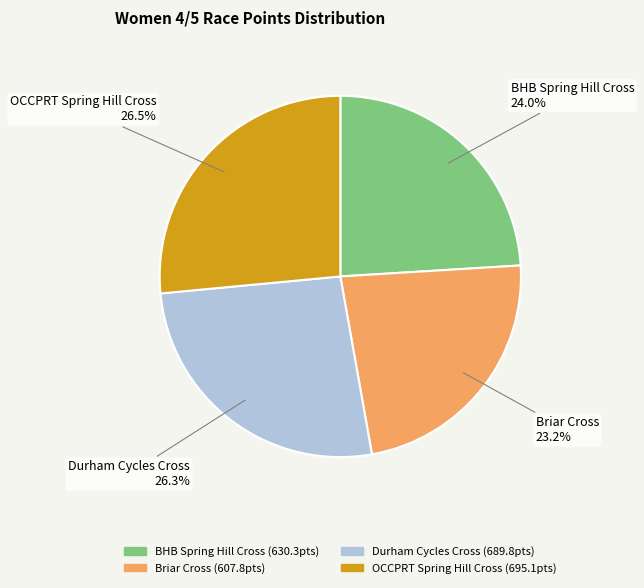

What is the total percentage of BHB Spring Hill Cross and OCCPRT Spring Hill Cross?

50.5%